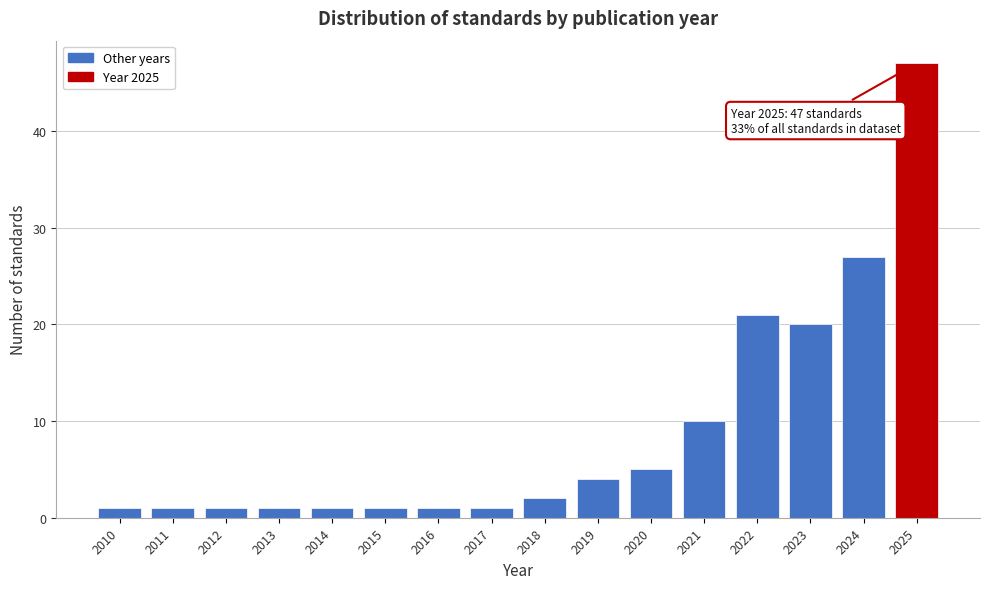

Reading left to right, extract all data points from this chart.

2010=1	2011=1	2012=1	2013=1	2014=1	2015=1	2016=1	2017=1	2018=2	2019=4	2020=5	2021=10	2022=21	2023=20	2024=27	2025=47